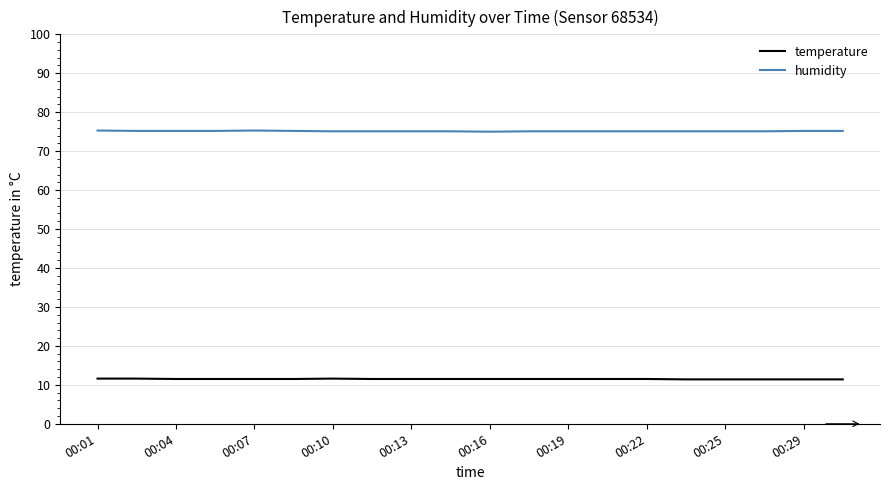

What is the difference between the maximum and minimum values in the temperature series?

0.2